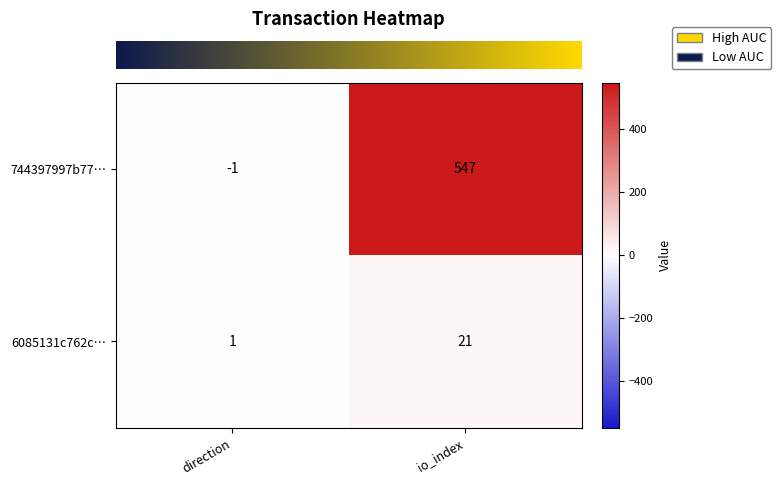

At which label is 744397997b77… closest to 273?

direction